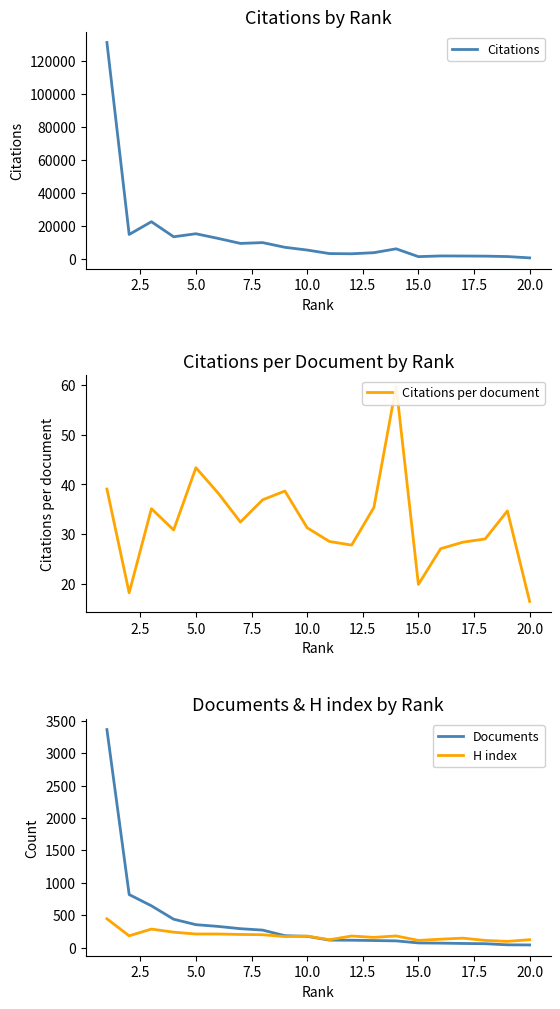

Which series has the largest total across all categories?

Citations